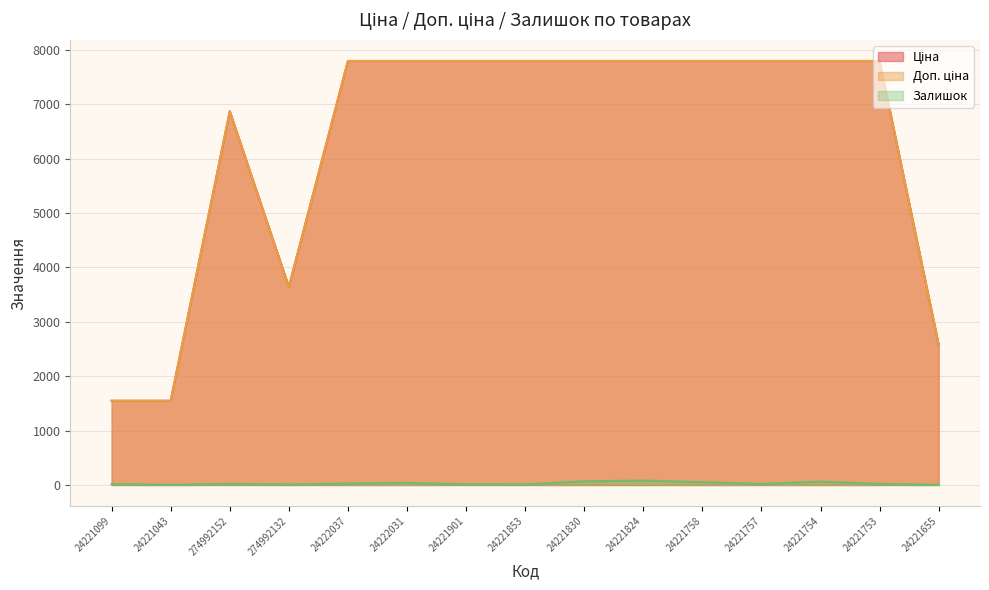

What is the total value across all series at 24222037?

15612.9